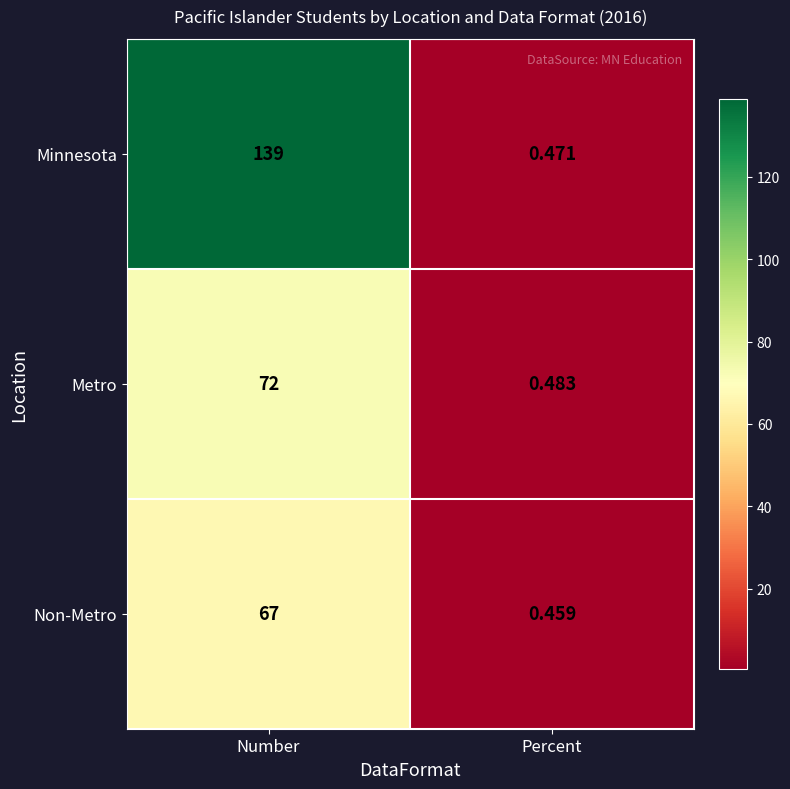

At Number, list the series in order from largest to smallest.

Minnesota, Metro, Non-Metro